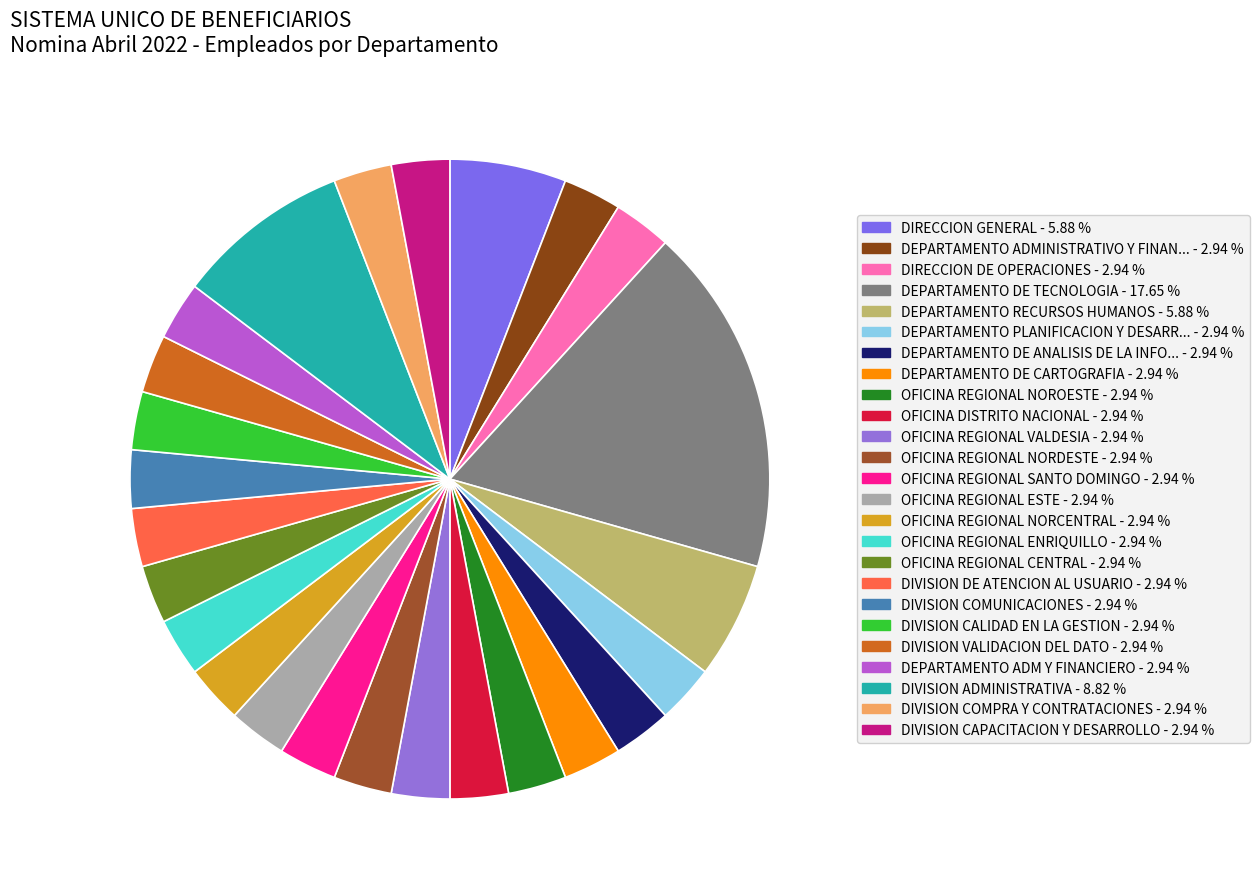

Is there a majority slice in this chart?

No